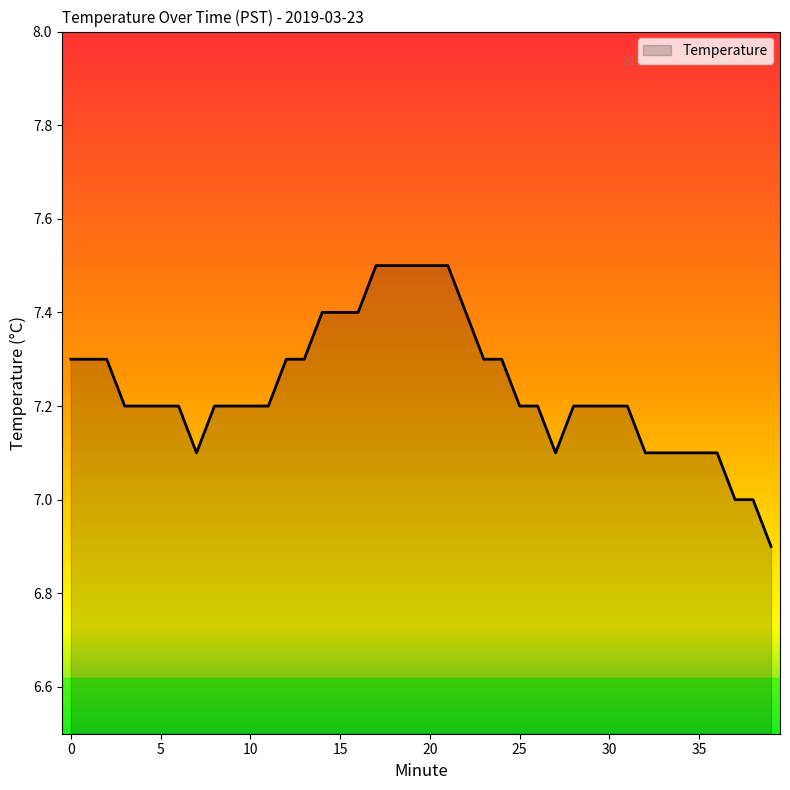

What is the greatest value displayed?

7.5